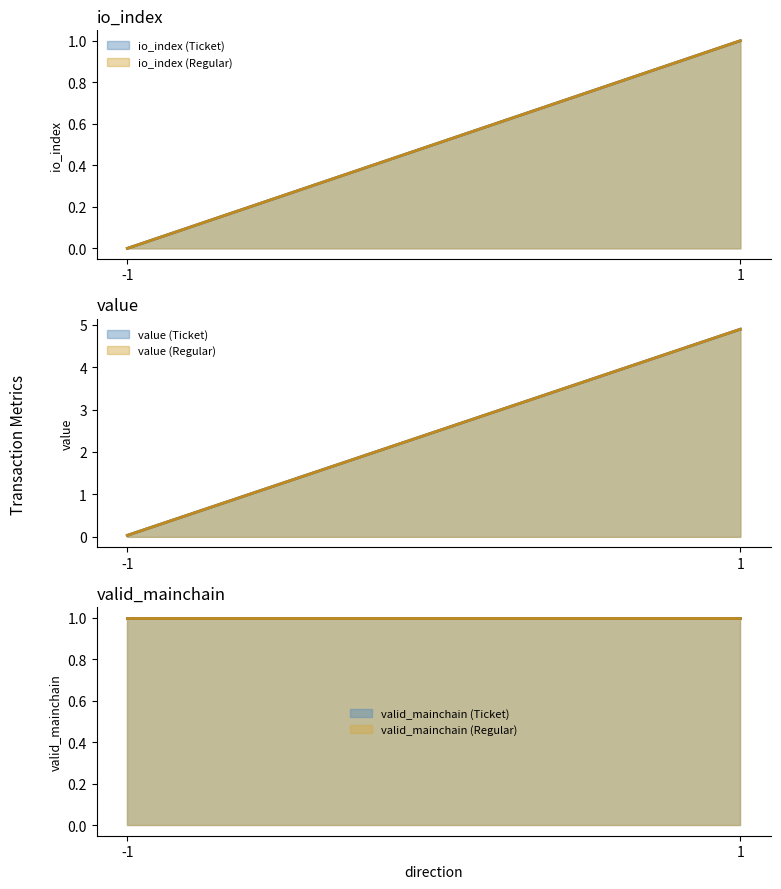

Which series has the largest range (max minus min)?

value